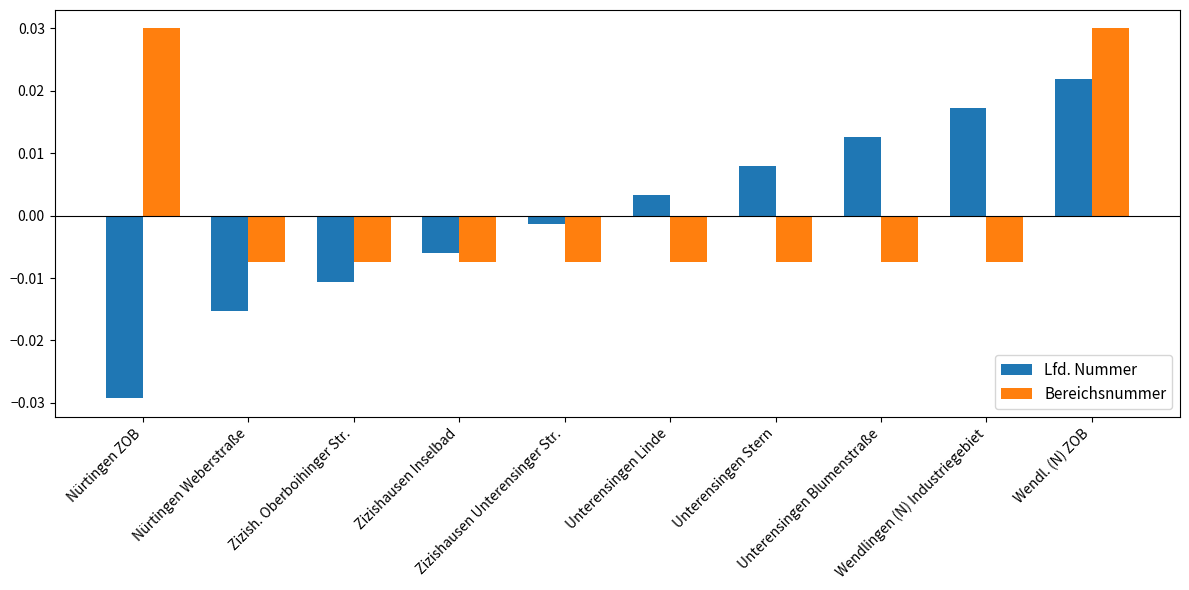

Rank the series by their maximum value, from lowest to highest.

Lfd. Nummer, Bereichsnummer